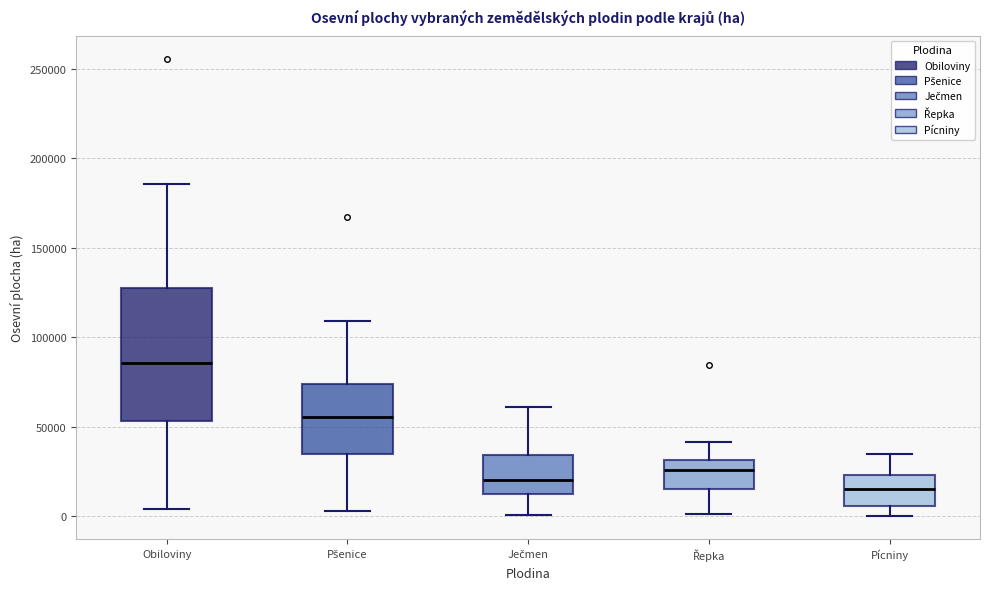

Reading left to right, transcribe this box plot: for each box, give where its median line is, the range the box spans, and where its two whiskers end, as read against the y-axis. The values are not printed on the chart, so give them approximately, as read against the axis.

Obiloviny: median 85000, box 55000 to 130000, whiskers 5000 to 185000
Pšenice: median 55000, box 35000 to 75000, whiskers 5000 to 110000
Ječmen: median 20000, box 10000 to 35000, whiskers 0 to 60000
Řepka: median 25000, box 15000 to 30000, whiskers 0 to 40000
Pícniny: median 15000, box 5000 to 25000, whiskers 0 to 35000